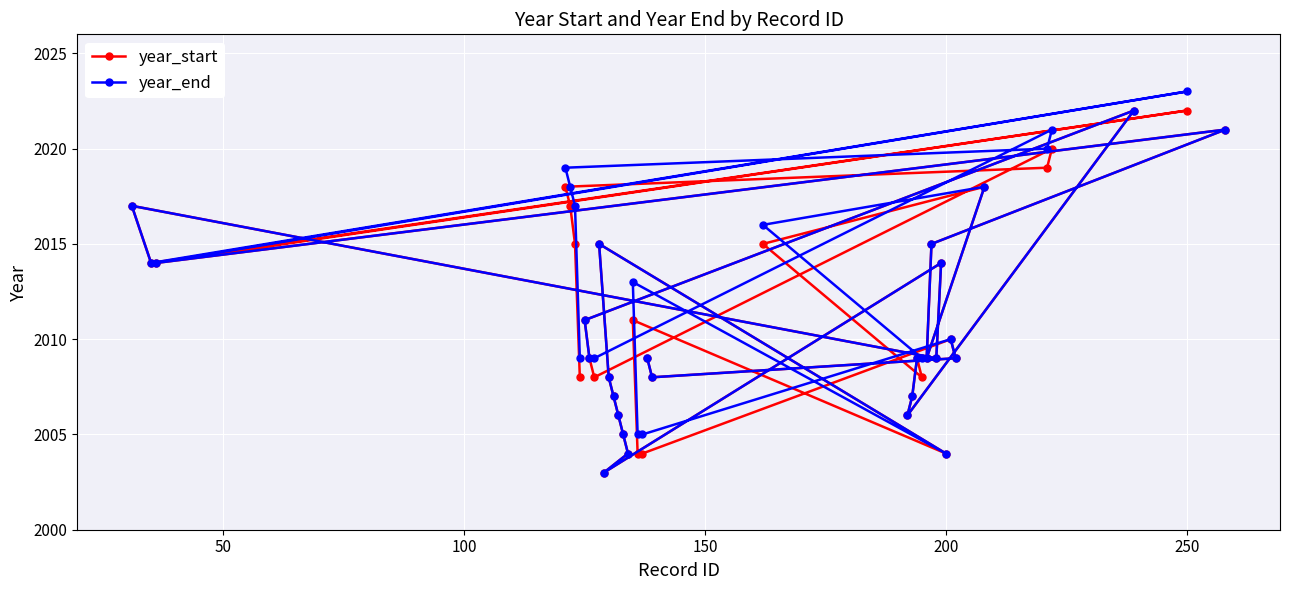

What is the total value across all series at 250?

4045